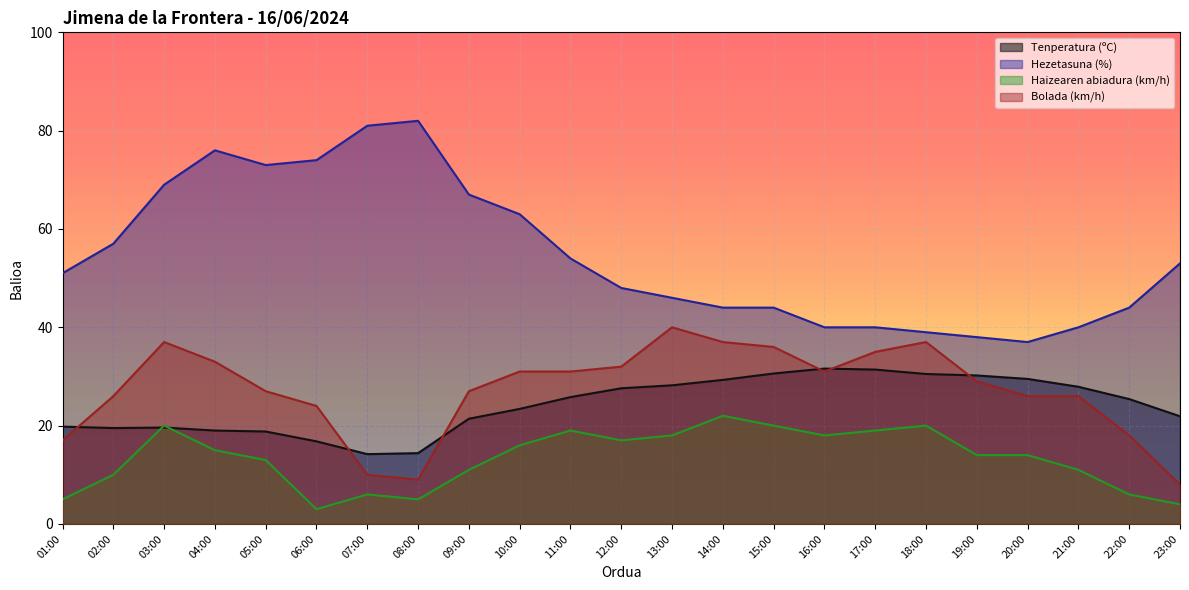

At 06:00, list the series in order from largest to smallest.

Hezetasuna (%), Bolada (km/h), Tenperatura (ºC), Haizearen abiadura (km/h)